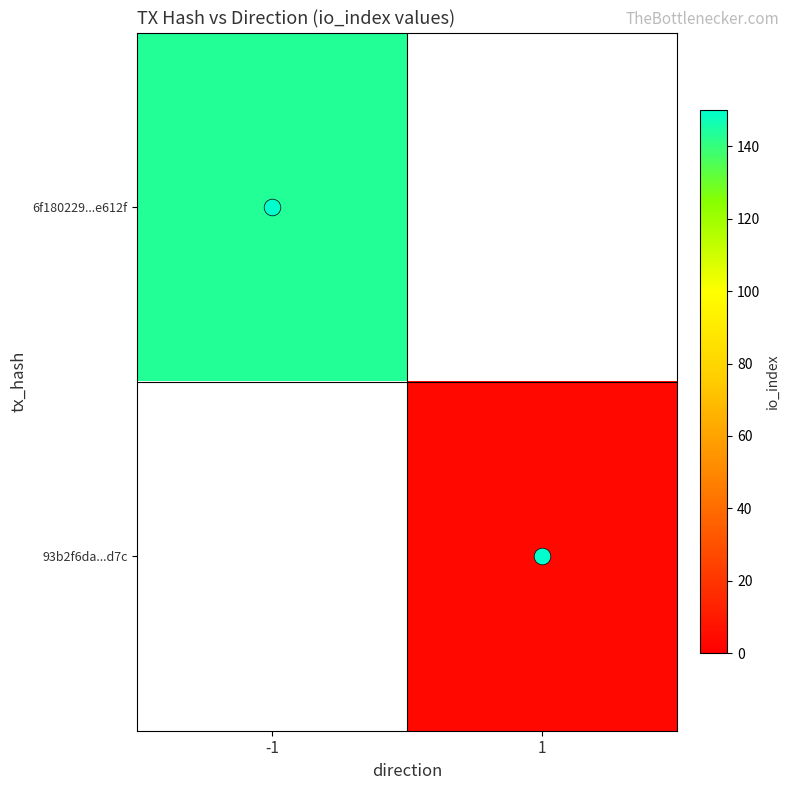

How many series are shown in this chart?

2